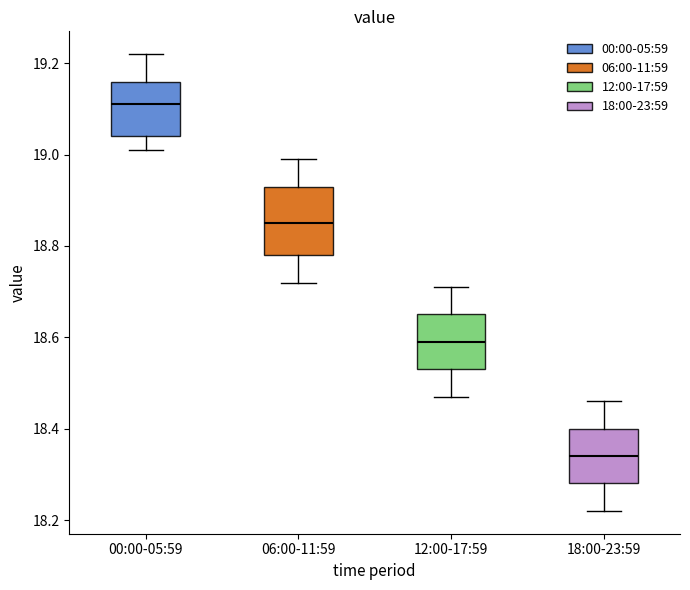

Reading left to right, read every box against the y-axis: the position of its median line, the range the box covers, and the ends of its whiskers. The values are not printed on the chart, so give them approximately, as read against the axis.

00:00-05:59: median 19.12, box 19.04 to 19.16, whiskers 19.02 to 19.22
06:00-11:59: median 18.86, box 18.78 to 18.94, whiskers 18.72 to 19.00
12:00-17:59: median 18.60, box 18.54 to 18.66, whiskers 18.48 to 18.72
18:00-23:59: median 18.34, box 18.28 to 18.40, whiskers 18.22 to 18.46